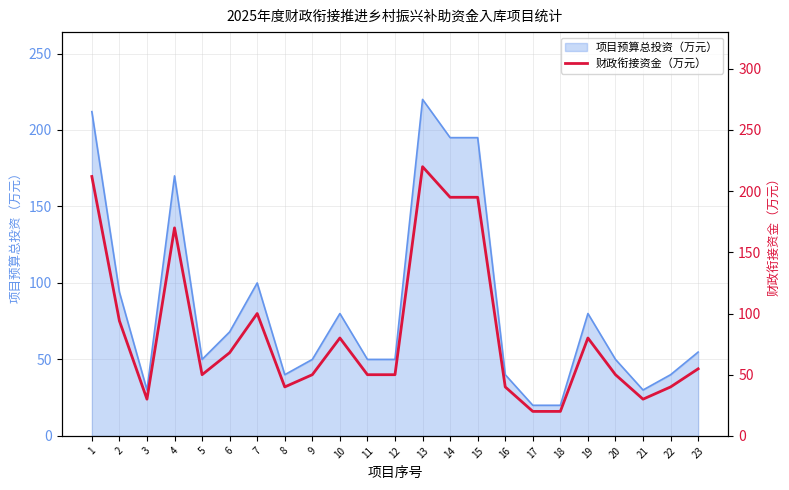

Reading left to right, extract all data points from this chart.

1=212.0	2=94.0	3=30.0	4=170.0	5=50.0	6=68.0	7=100.0	8=40.0	9=50.0	10=80.0	11=50.0	12=50.0	13=220.0	14=195.0	15=195.0	16=40.0	17=20.0	18=20.0	19=80.0	20=50.0	21=30.0	22=40.0	23=54.8